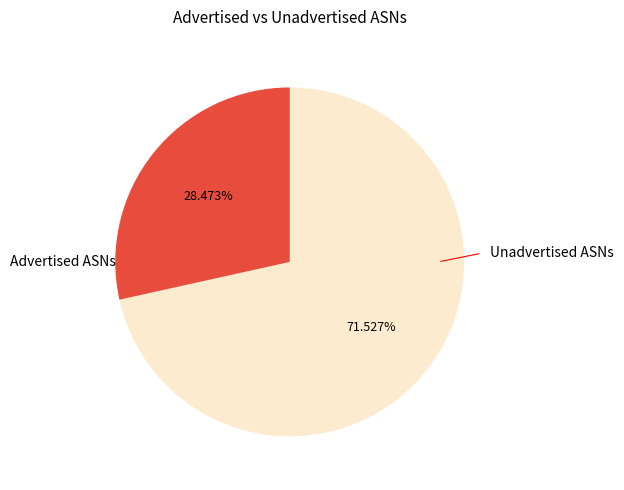

Is there a majority slice in this chart?

Yes